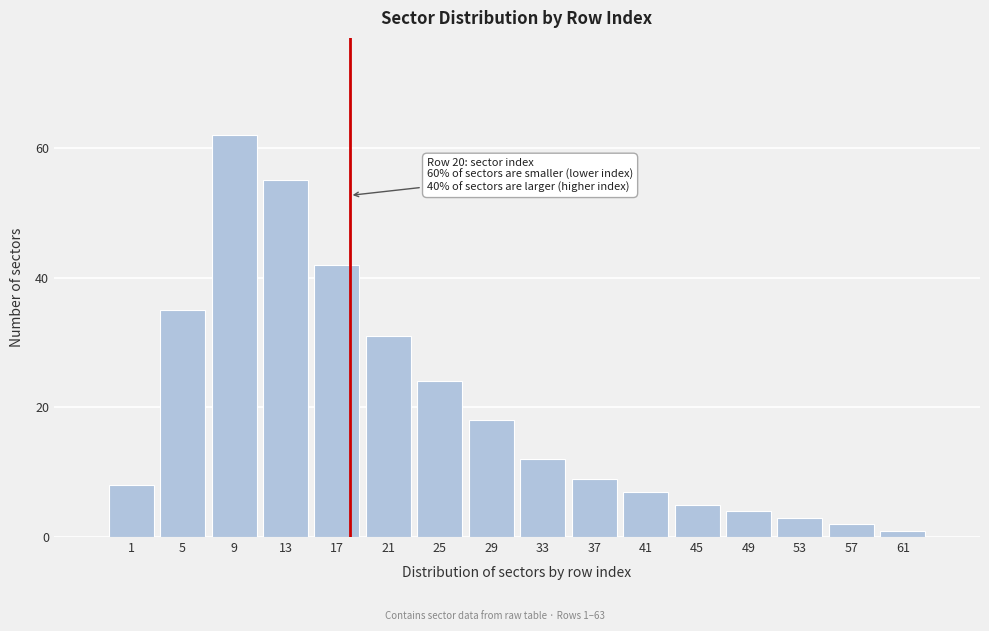

Reading right to left, transcribe all the data shown in this chart.

1	2	3	4	5	7	9	12	18	24	31	42	55	62	35	8